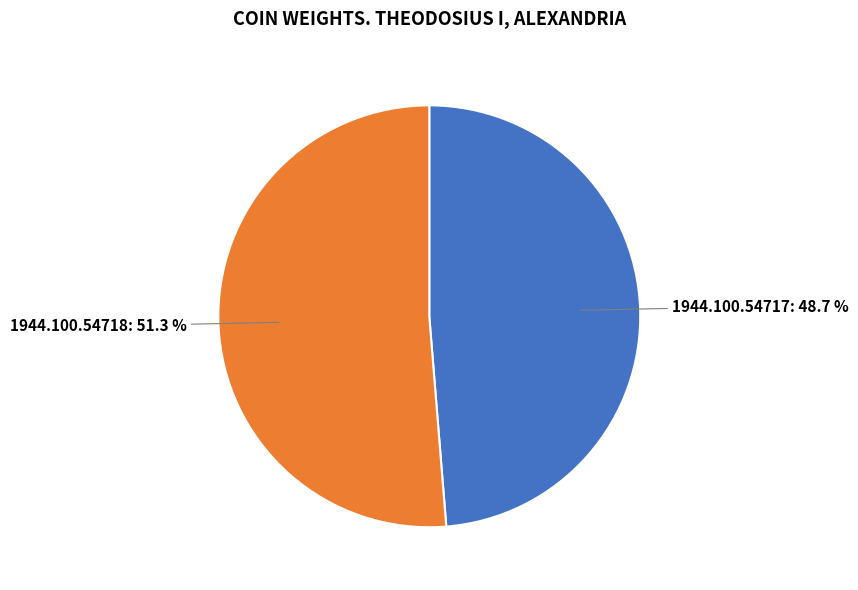

Is it true that 1944.100.54717 is 44% of the pie?

False